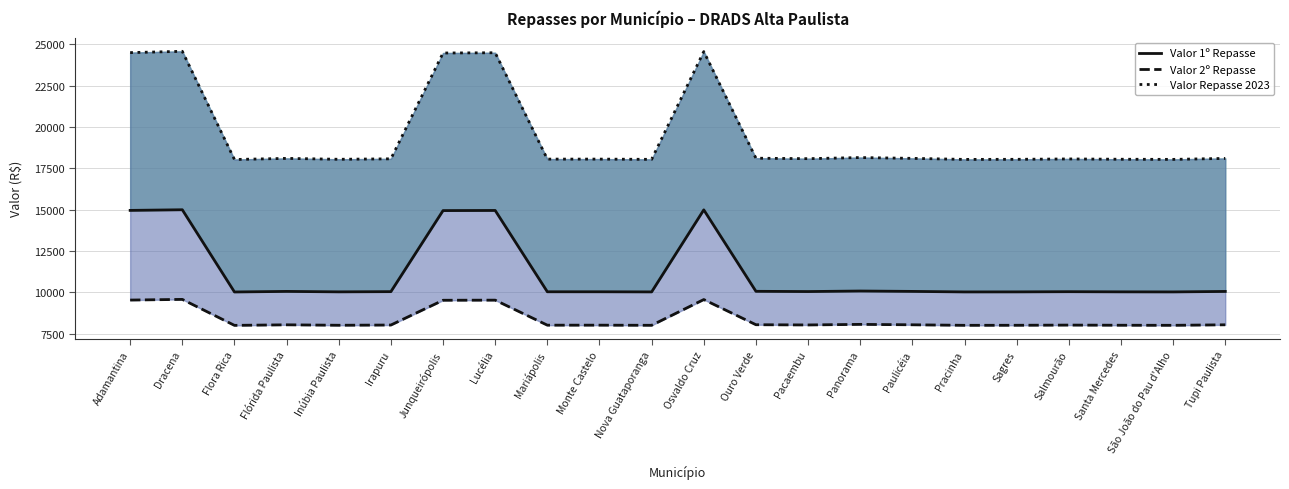

True or false: Valor Repasse 2023 and Valor 2º Repasse cross at least once.

False